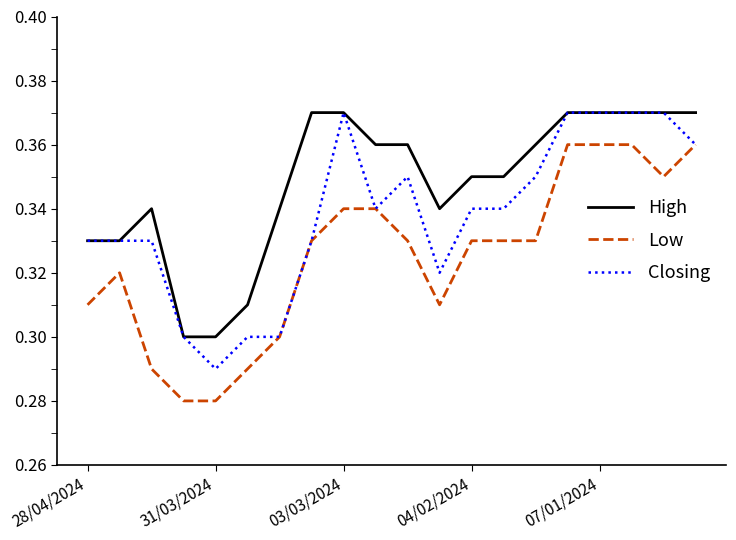

True or false: Low and High cross at least once.

False